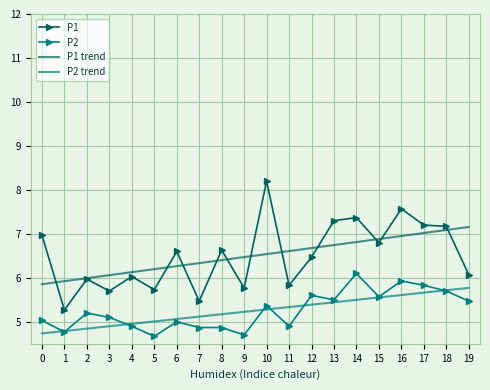

Rank the series by their maximum value, from highest to lowest.

P1, P1 trend, P2, P2 trend